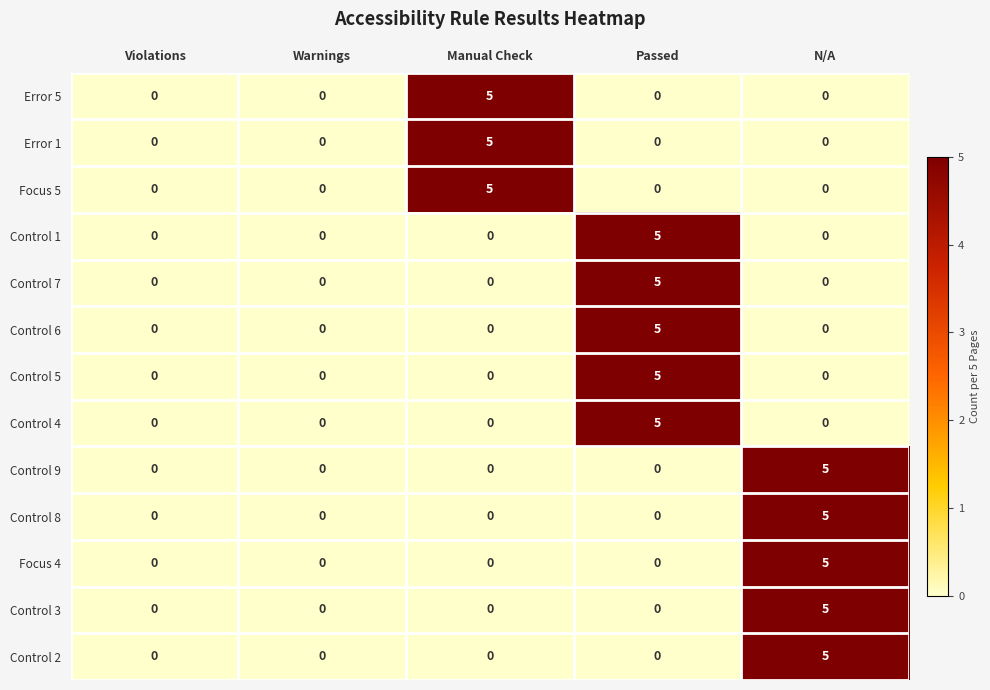

What is the spread (max minus min) of values at N/A?

5